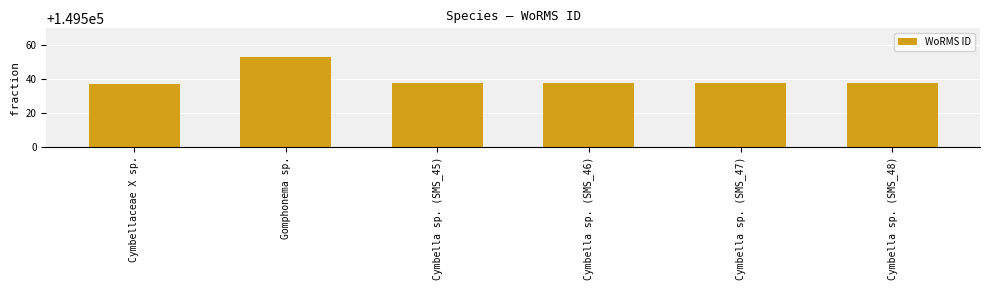

How many bars are there in total?

6